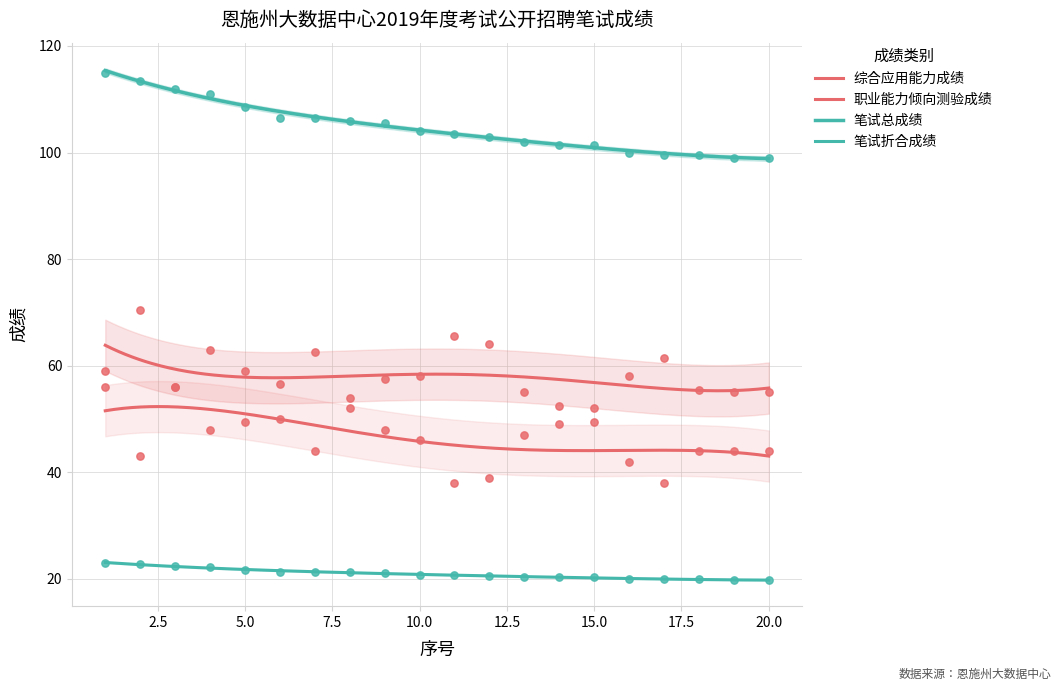

Which series contains the lowest Y value?

笔试折合成绩